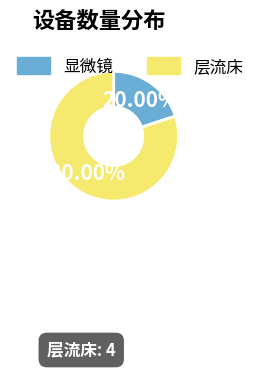

Is it true that 显微镜 is 7% of the pie?

False